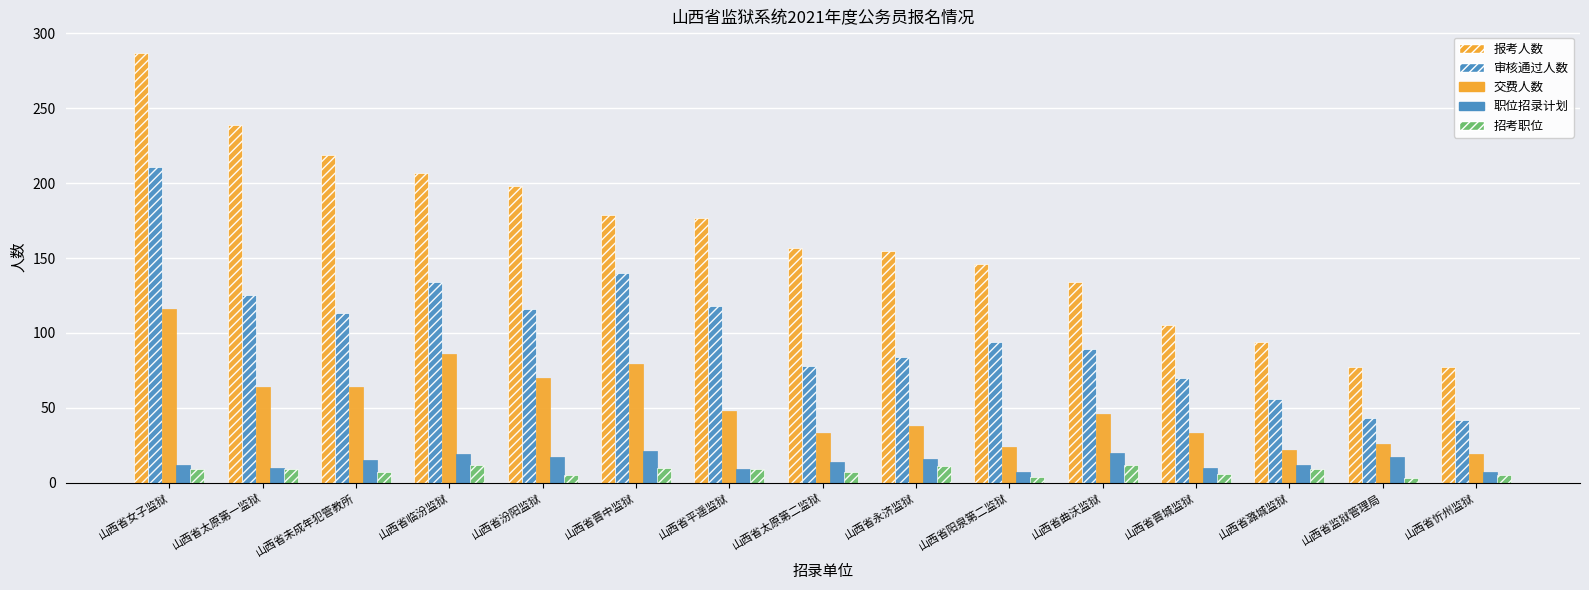

Count the number of categories in the chart.

15